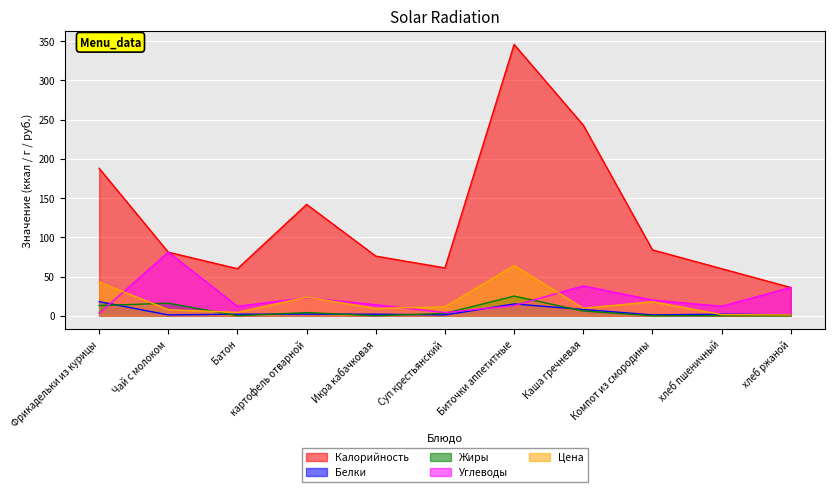

Reading right to left, what are all the values shown in this chart?

Калорийность: хлеб ржаной=36.0	хлеб пшеничный=60.0	Компот из смородины=84.0	Каша гречневая=243.0	Биточки аппетитные=346.0	Суп крестьянский=61.0	Икра кабачковая=76.0	картофель отварной=142.0	Батон=60.0	Чай с молоком=81.0	Фрикадельки из курицы=188.0
Белки: хлеб ржаной=1.0	хлеб пшеничный=2.0	Компот из смородины=1.0	Каша гречневая=8.0	Биточки аппетитные=15.0	Суп крестьянский=1.0	Икра кабачковая=2.0	картофель отварной=2.0	Батон=2.0	Чай с молоком=1.0	Фрикадельки из курицы=18.0
Жиры: хлеб ржаной=0.0	хлеб пшеничный=0.0	Компот из смородины=0.0	Каша гречневая=6.0	Биточки аппетитные=25.0	Суп крестьянский=3.0	Икра кабачковая=0.0	картофель отварной=4.0	Батон=0.0	Чай с молоком=16.0	Фрикадельки из курицы=13.0
Углеводы: хлеб ржаной=36.0	хлеб пшеничный=12.0	Компот из смородины=20.0	Каша гречневая=38.0	Биточки аппетитные=13.0	Суп крестьянский=4.0	Икра кабачковая=14.0	картофель отварной=23.0	Батон=12.0	Чай с молоком=81.0	Фрикадельки из курицы=3.0
Цена: хлеб ржаной=1.0	хлеб пшеничный=1.4	Компот из смородины=17.9	Каша гречневая=9.6	Биточки аппетитные=64.1	Суп крестьянский=11.3	Икра кабачковая=9.3	картофель отварной=23.8	Батон=4.2	Чай с молоком=7.7	Фрикадельки из курицы=42.9